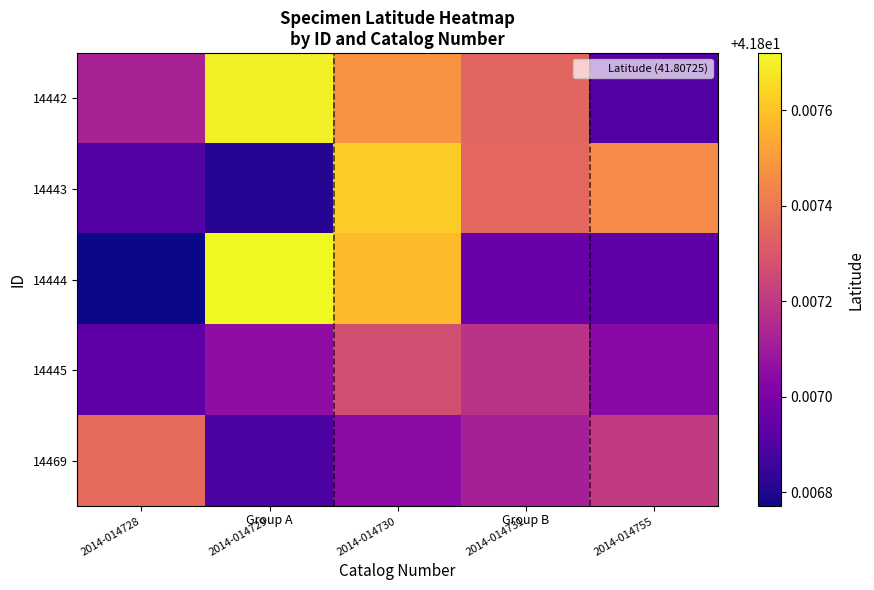

At 2014-014755, list the series in order from smallest to largest.

14442, 14444, 14445, 14469, 14443